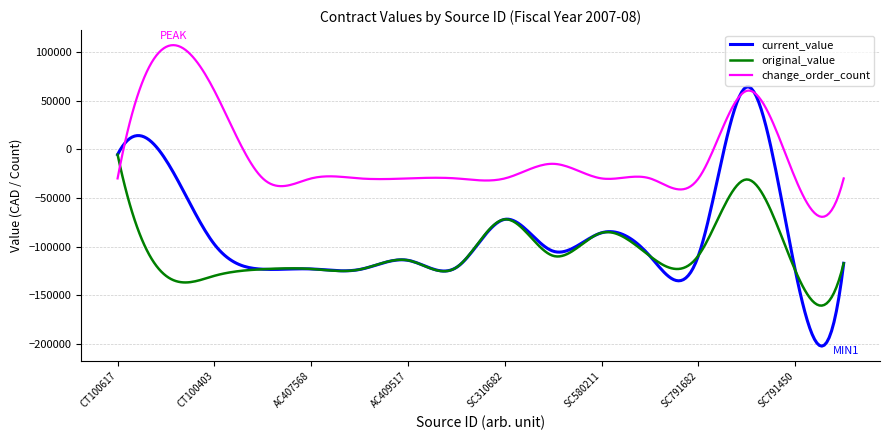

What is the highest value of the change_order_count series?

106860.7